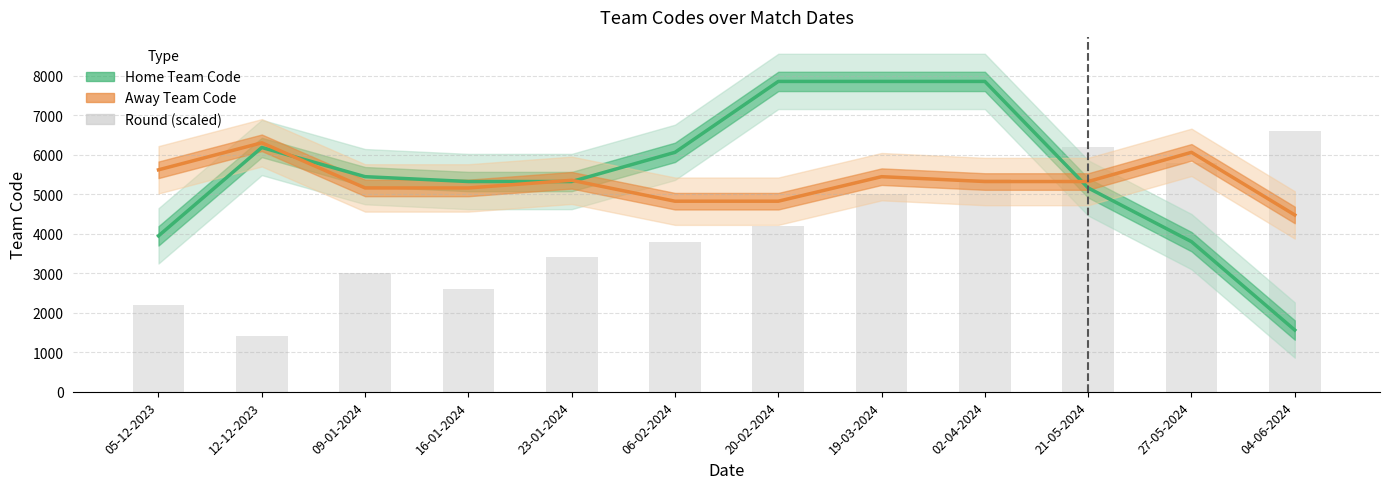

What is the label of the 10th bar from the left?

21-05-2024